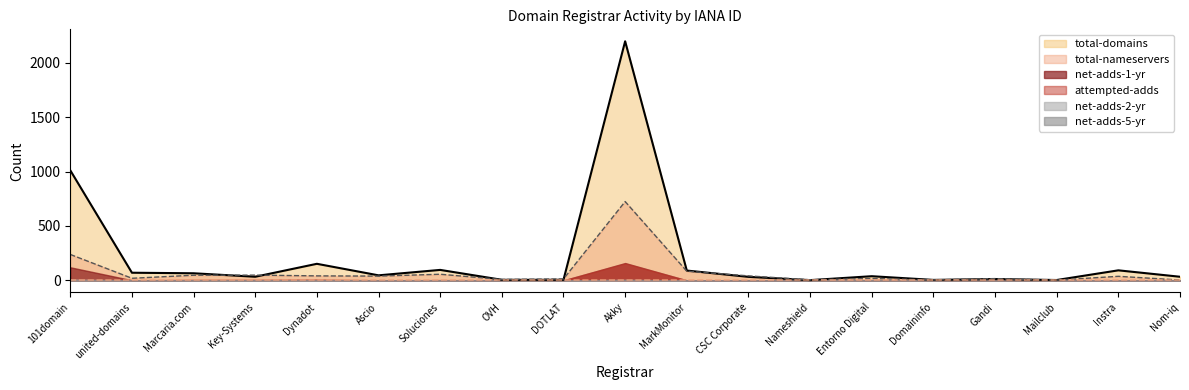

What is the difference between the maximum and minimum values in the net-adds-2-yr series?

9